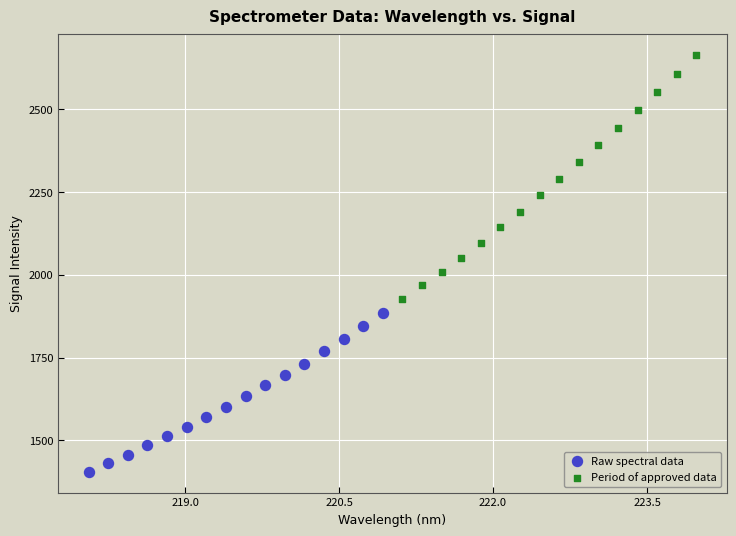

Which series contains the highest Y value?

Period of approved data